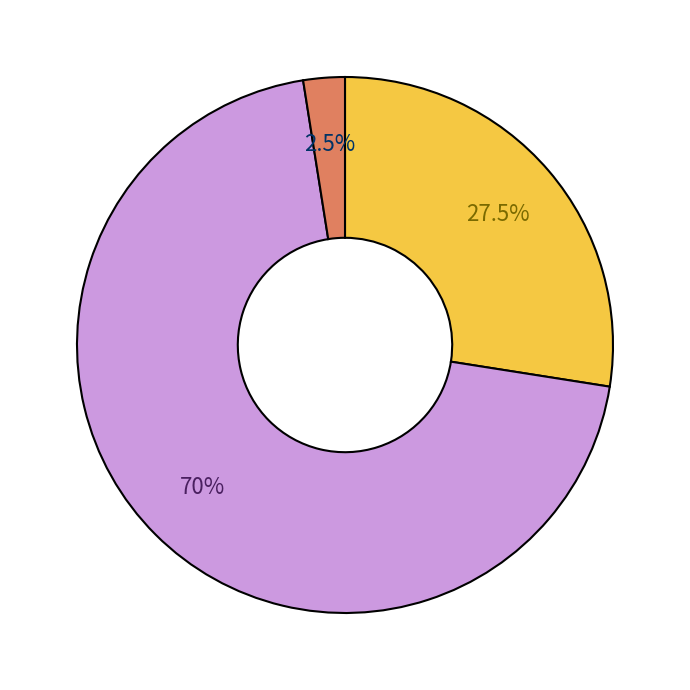

Does any single category account for the majority?

Yes